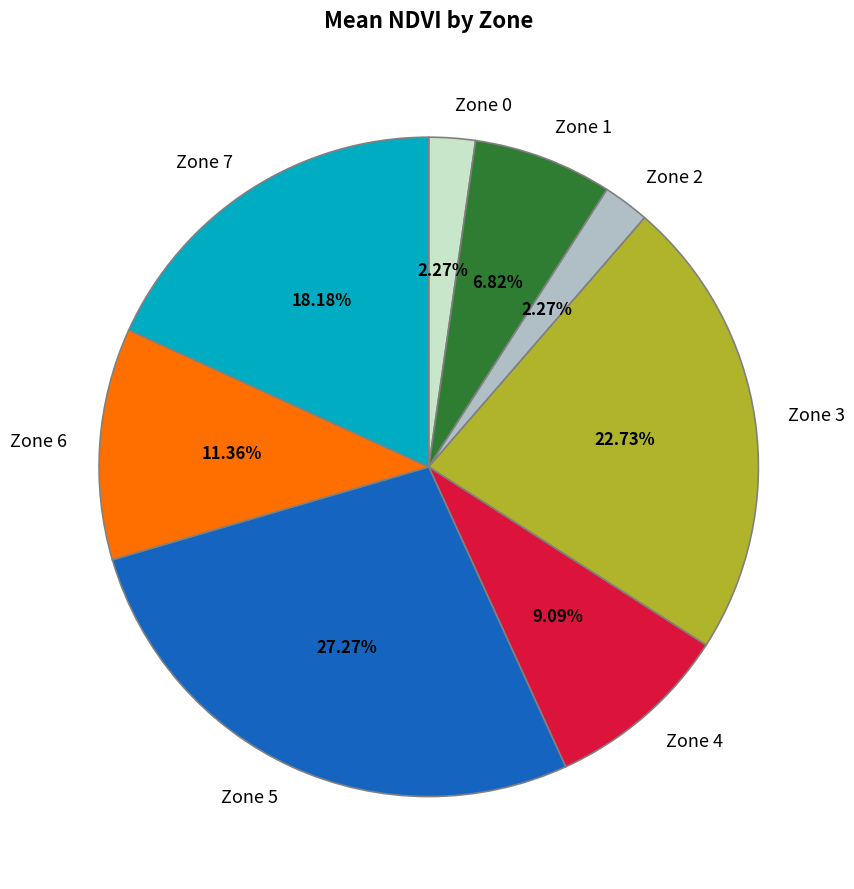

What is the ratio of the value at Zone 1 to the value at Zone 2?

3.0